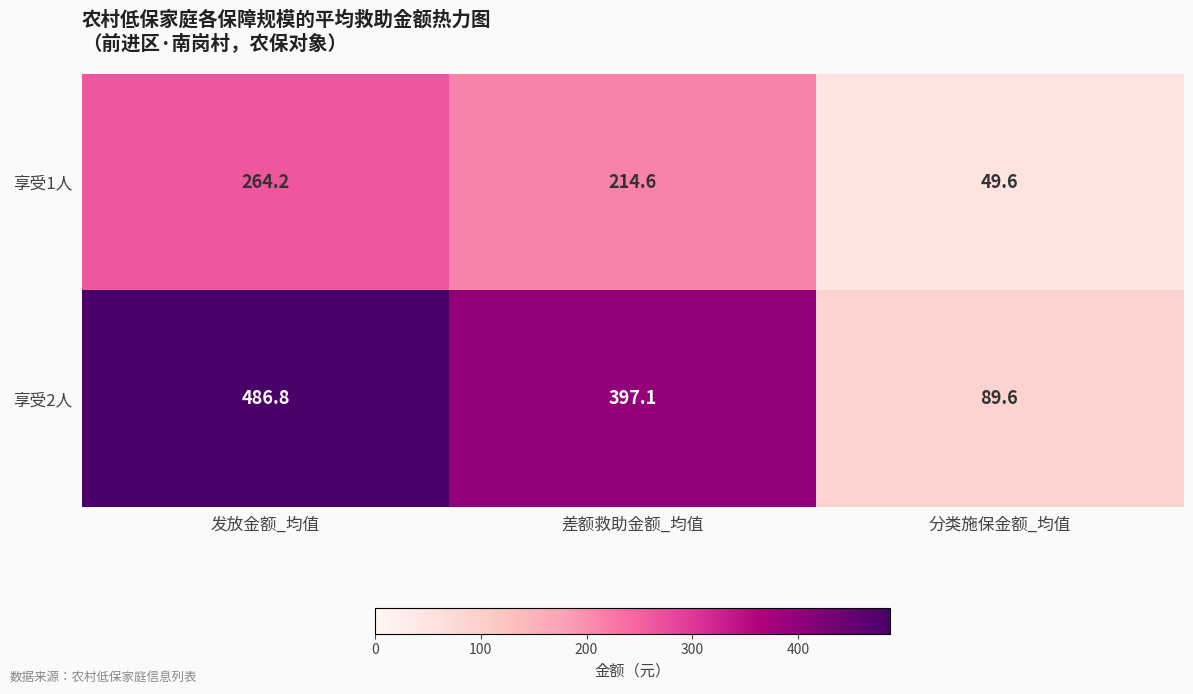

What is the sum of all 享受1人 values?

528.4